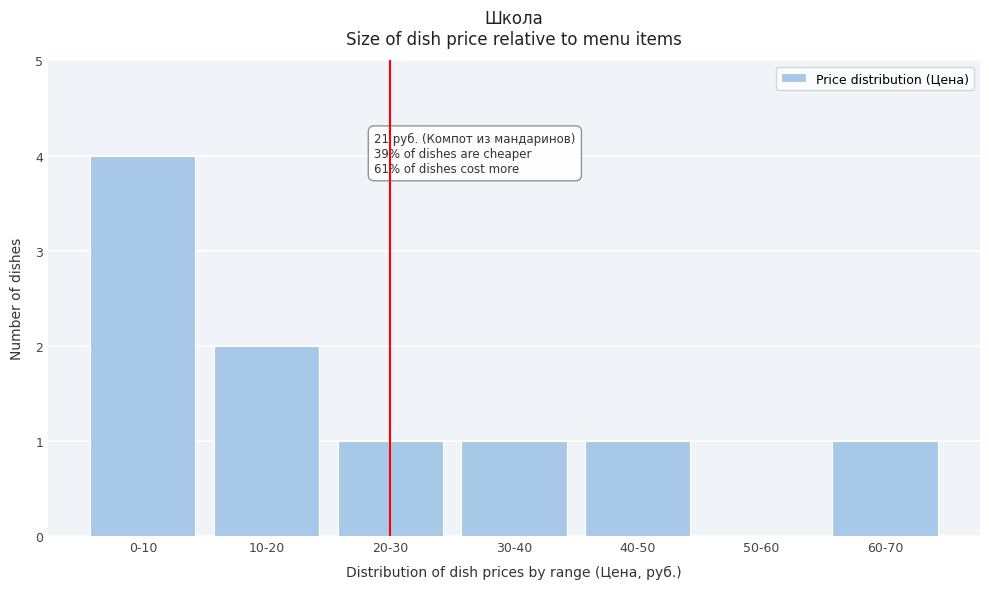

Reading left to right, what are all the values shown in this chart?

0-10=4	10-20=2	20-30=1	30-40=1	40-50=1	50-60=0	60-70=1